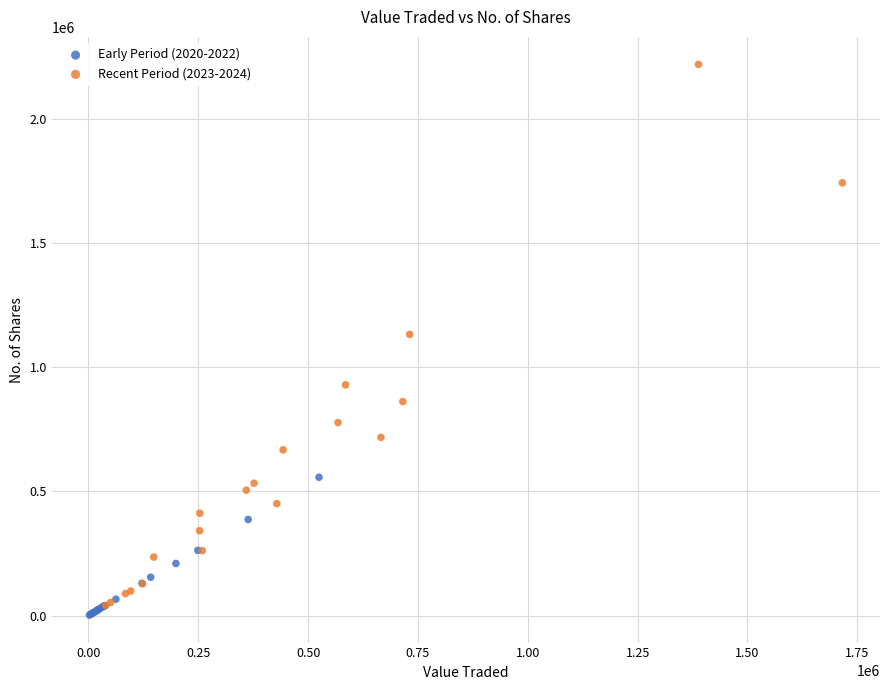

Which series contains the lowest Y value?

Early Period (2020-2022)